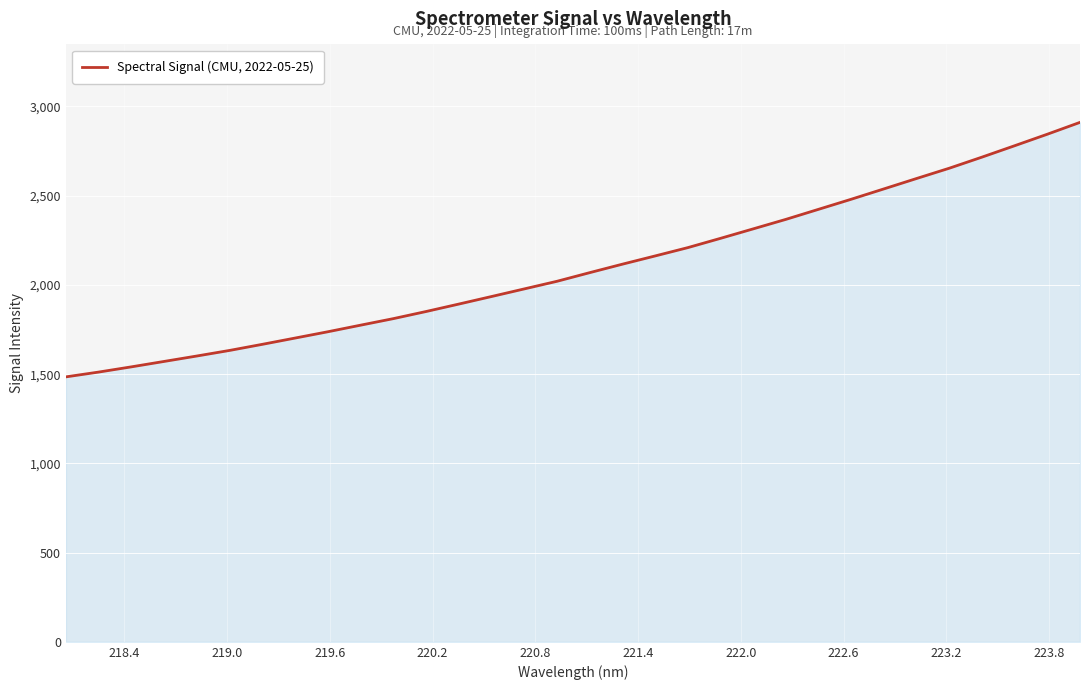

What is the maximum value shown in the chart?

2911.0